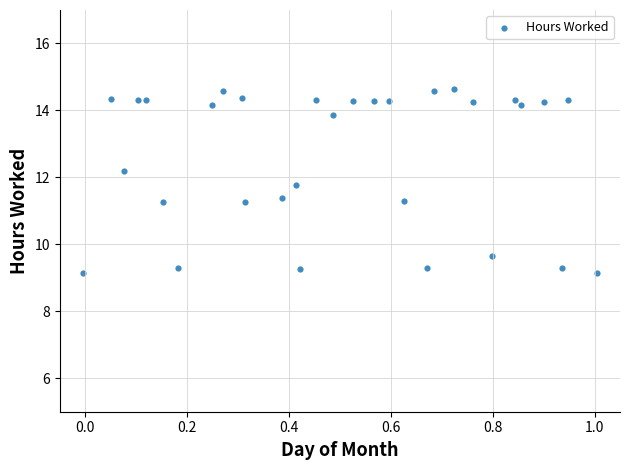

What is the range of X values (max minus min)?

1.0